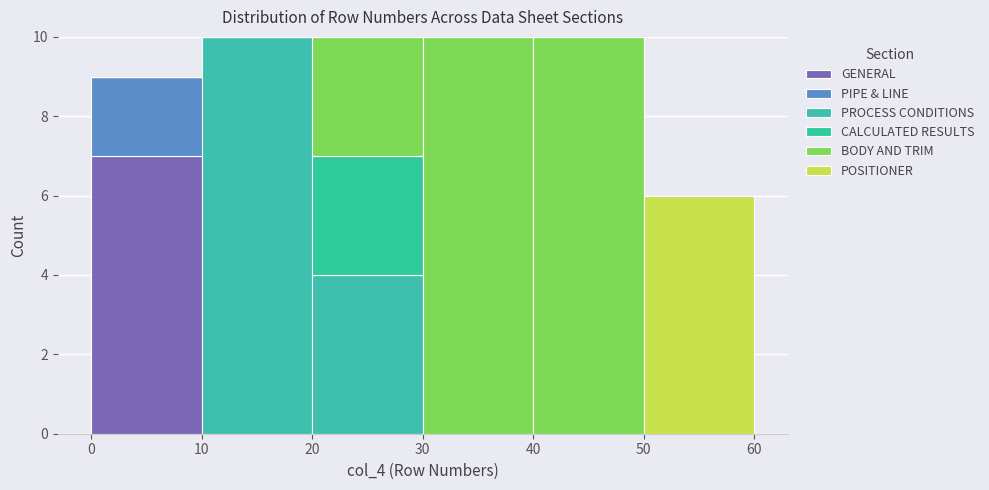

What is the total height of the stacked bar covering 0 to 10 on the x-axis? The values are not printed on the chart, so give them approximately, as read against the axis.

9